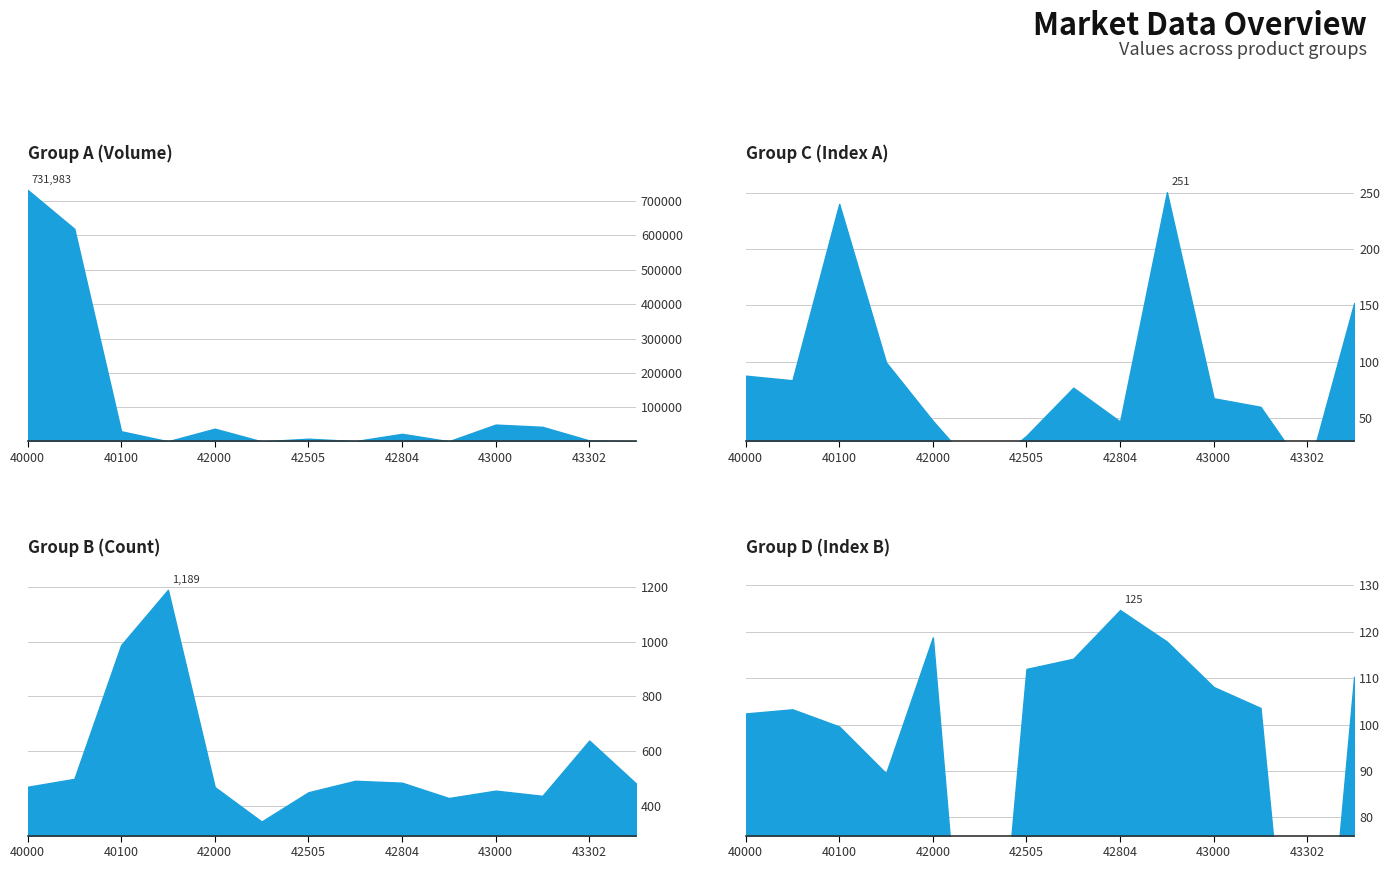

Does the chart have visible grid lines?

Yes